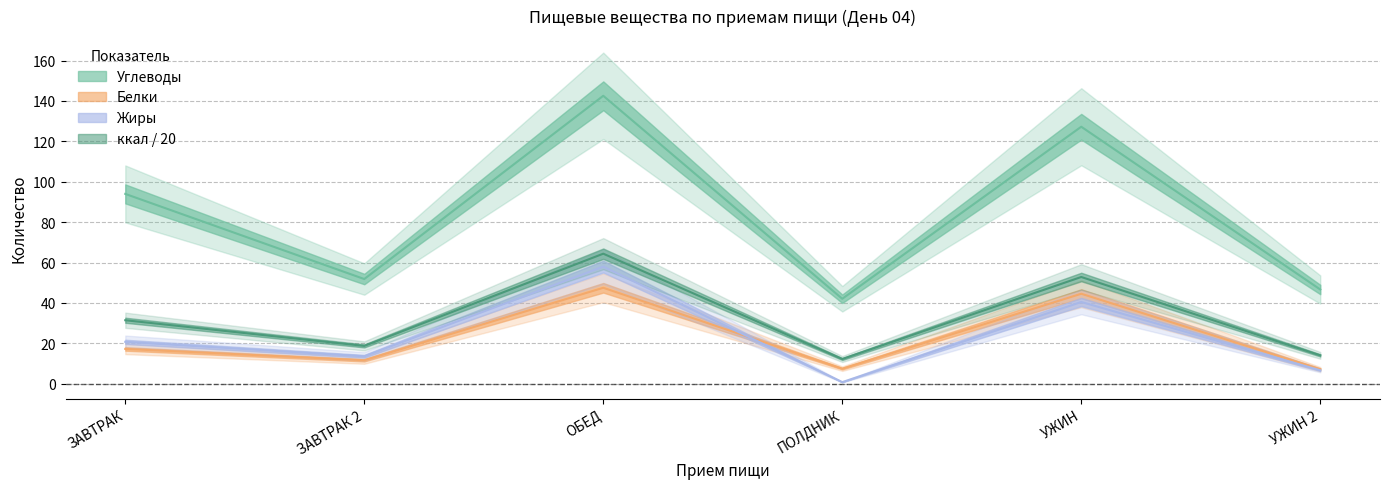

What is the difference between the highest and lowest values at УЖИН?

86.8